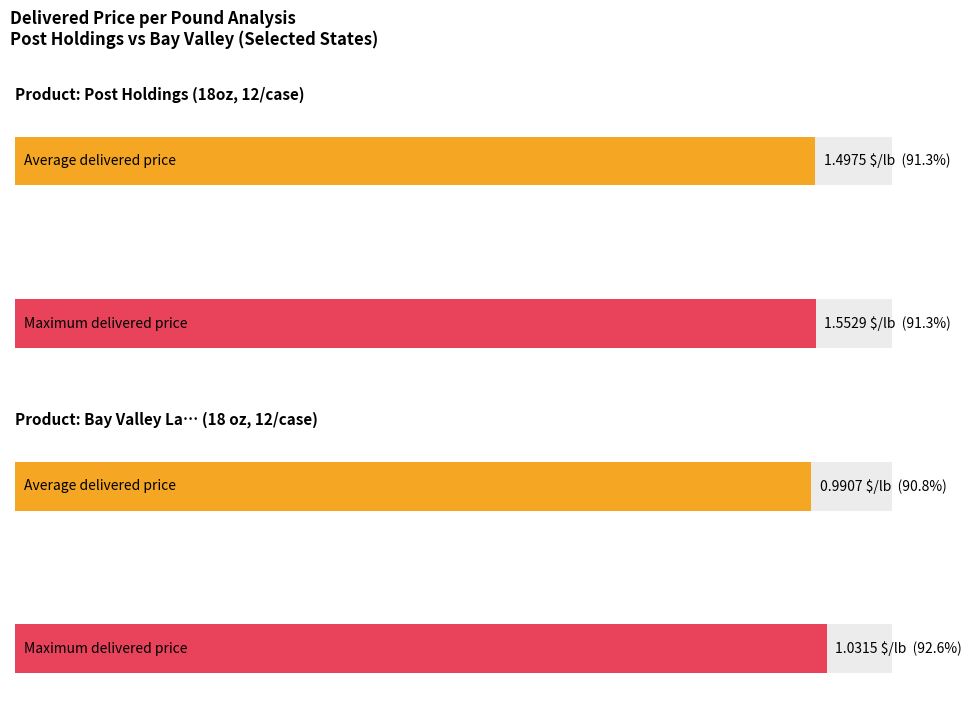

Is the value of Post Holdings - Delivered Price per Pound at ID greater than the value of Bay Valley - Delivered Price per Pound at ME?

Yes